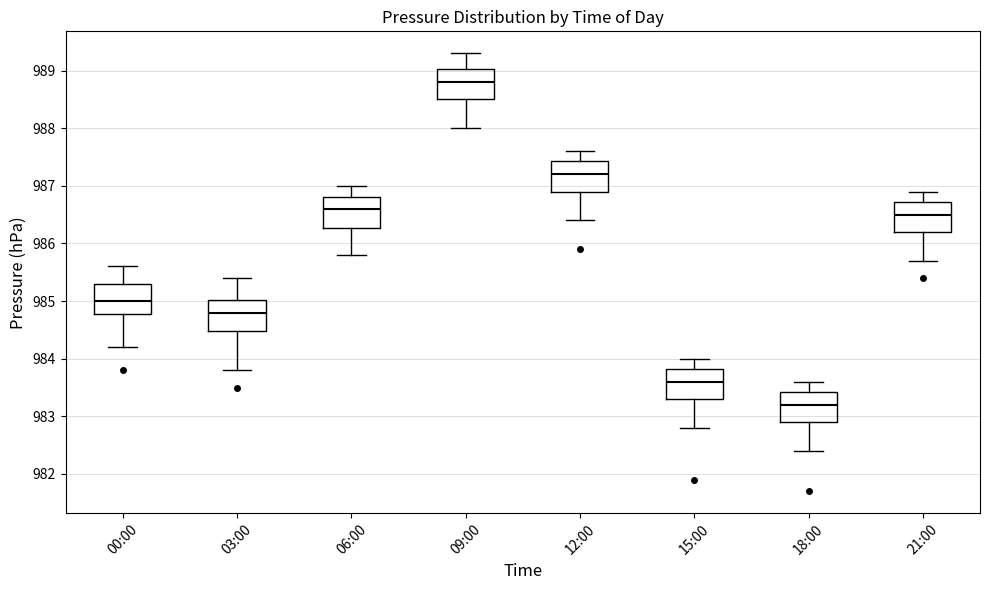

Reading left to right, read every box against the y-axis: the position of its median line, the range the box covers, and the ends of its whiskers. The values are not printed on the chart, so give them approximately, as read against the axis.

00:00: median 985.0, box 984.8 to 985.3, whiskers 984.2 to 985.6
03:00: median 984.8, box 984.5 to 985.0, whiskers 983.8 to 985.4
06:00: median 986.6, box 986.3 to 986.8, whiskers 985.8 to 987.0
09:00: median 988.8, box 988.5 to 989.0, whiskers 988.0 to 989.3
12:00: median 987.2, box 986.9 to 987.4, whiskers 986.4 to 987.6
15:00: median 983.6, box 983.3 to 983.8, whiskers 982.8 to 984.0
18:00: median 983.2, box 982.9 to 983.4, whiskers 982.4 to 983.6
21:00: median 986.5, box 986.2 to 986.7, whiskers 985.7 to 986.9